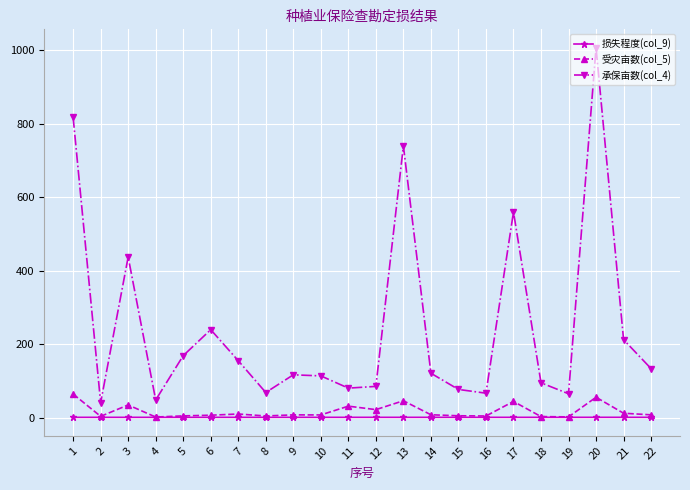

True or false: 承保亩数(col_4) and 受灾亩数(col_5) cross at least once.

False